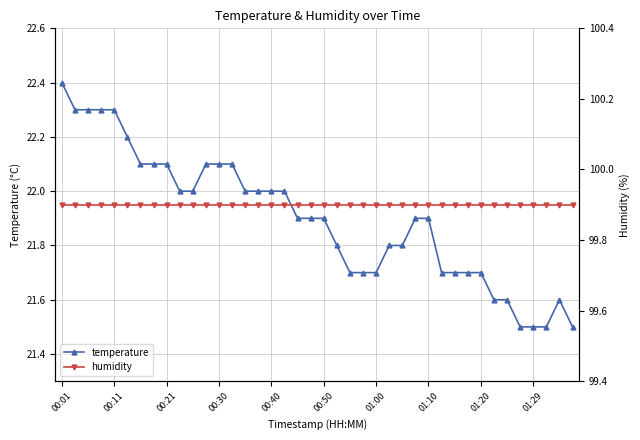

True or false: temperature has more than 2 interior local peaks.

False